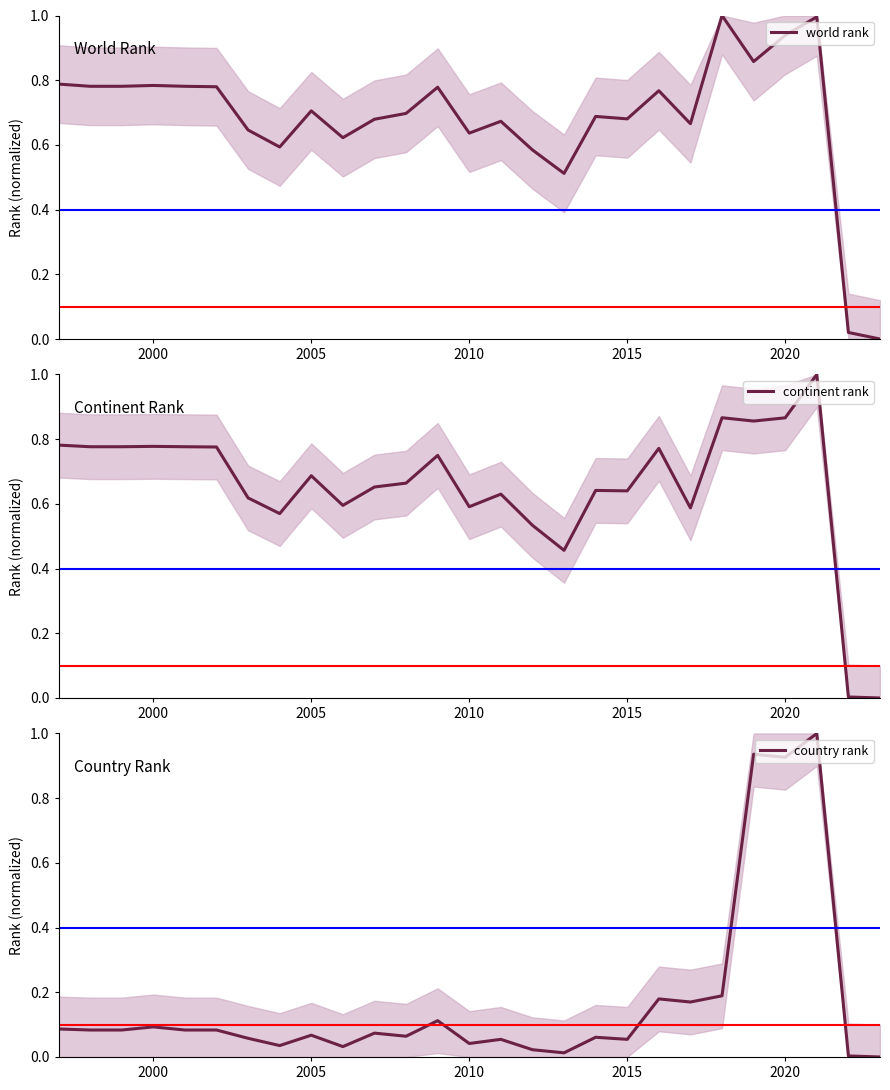

How many lines are shown in the chart?

3